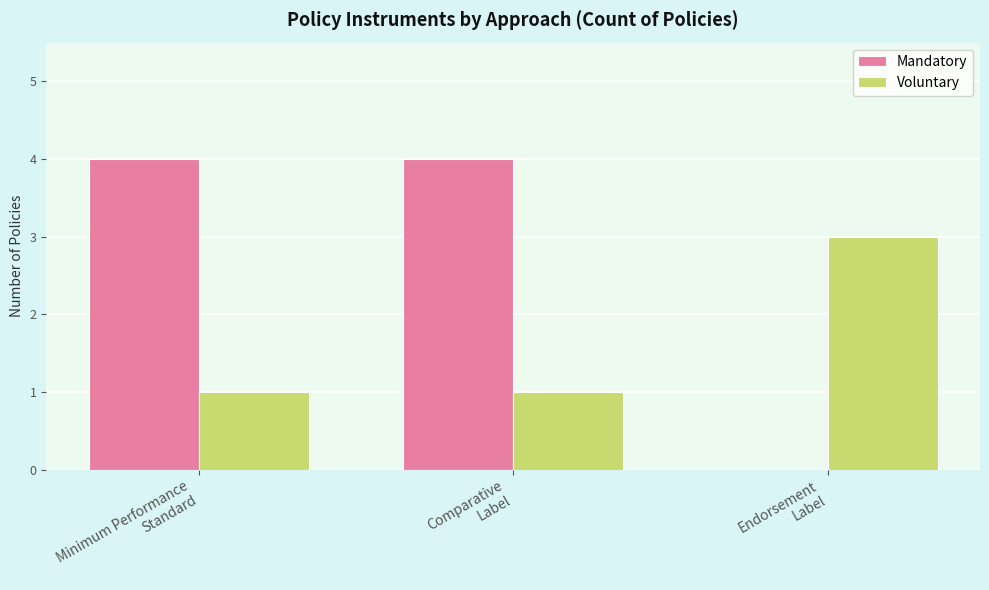

The value of Voluntary at Comparative
Label is 1. True or false?

True